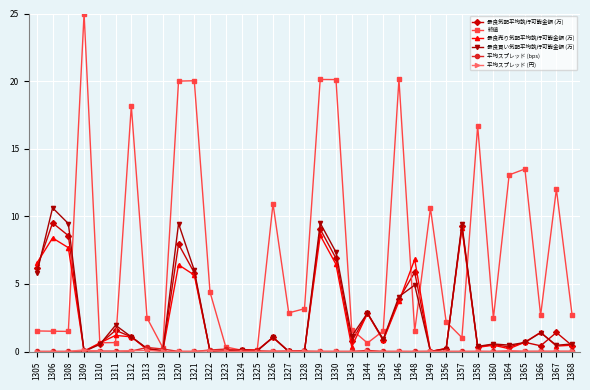

The value of 平均スプレッド (bps) at 1360 is 0.0. True or false?

True